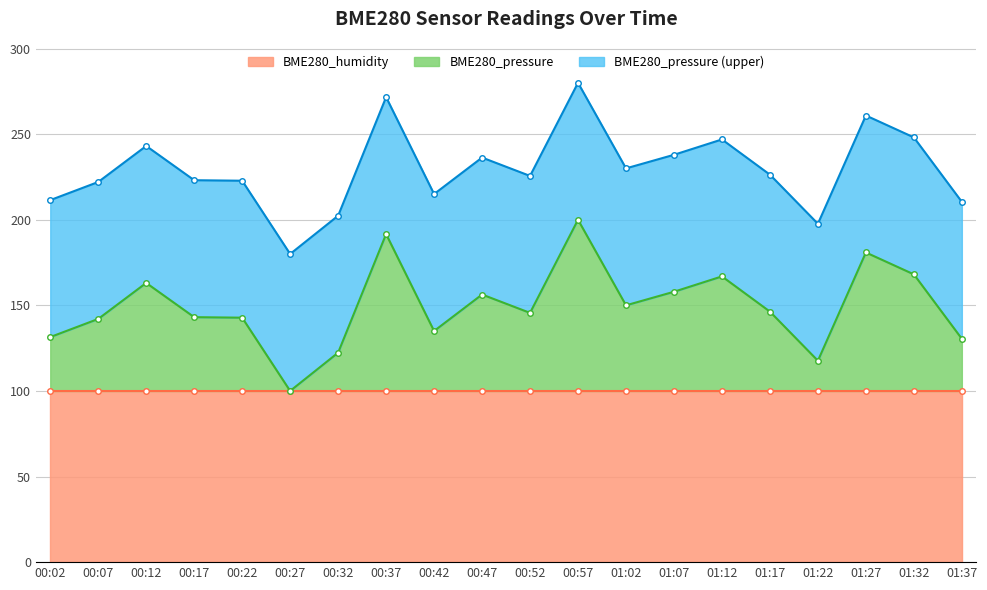

Which category has the lowest value in the BME280_pressure series?

00:27